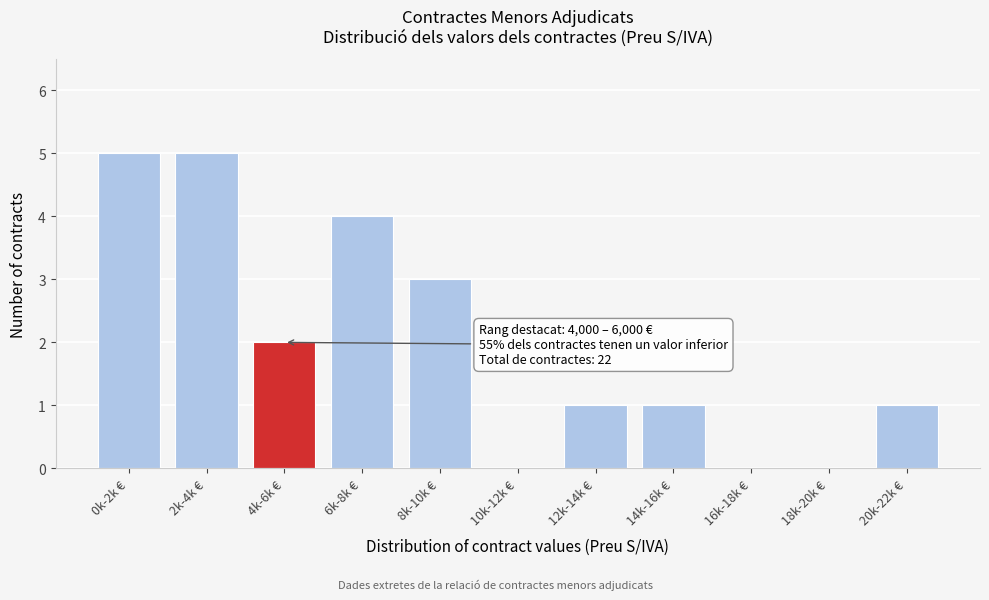

Reading left to right, what are all the values shown in this chart?

0k-2k €=5	2k-4k €=5	4k-6k €=2	6k-8k €=4	8k-10k €=3	10k-12k €=0	12k-14k €=1	14k-16k €=1	16k-18k €=0	18k-20k €=0	20k-22k €=1